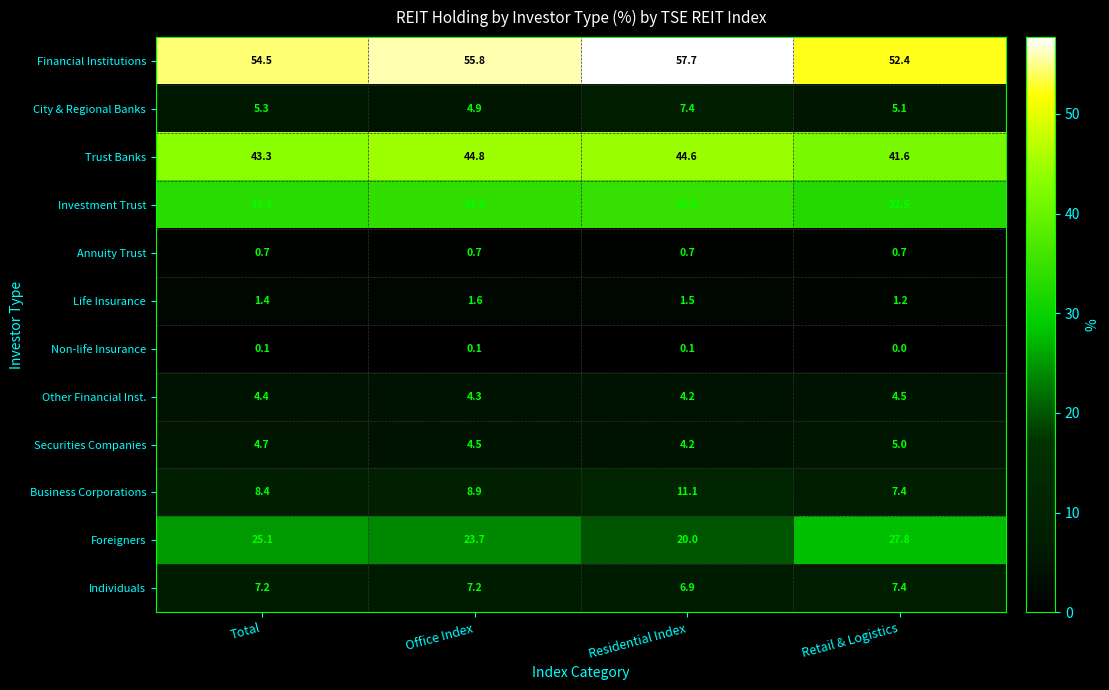

Which series has the widest spread of values?

Foreigners